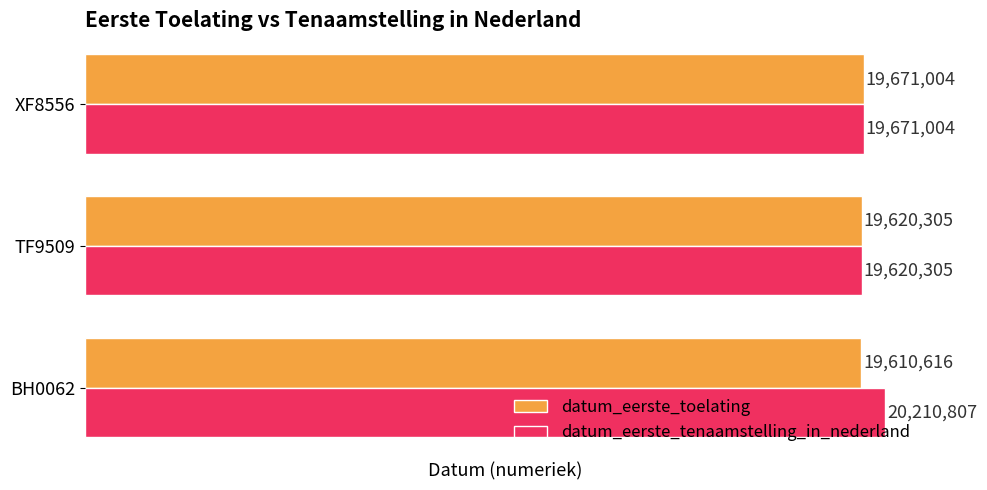

How many distinct data groups are displayed?

2